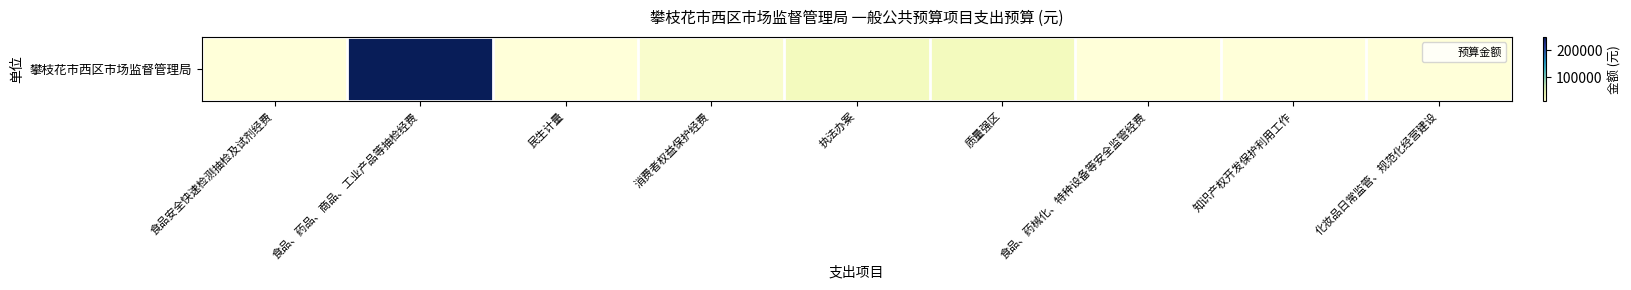

Reading right to left, transcribe all the data shown in this chart.

10000	10000	10000	30000	30000	20000	10000	250000	10000